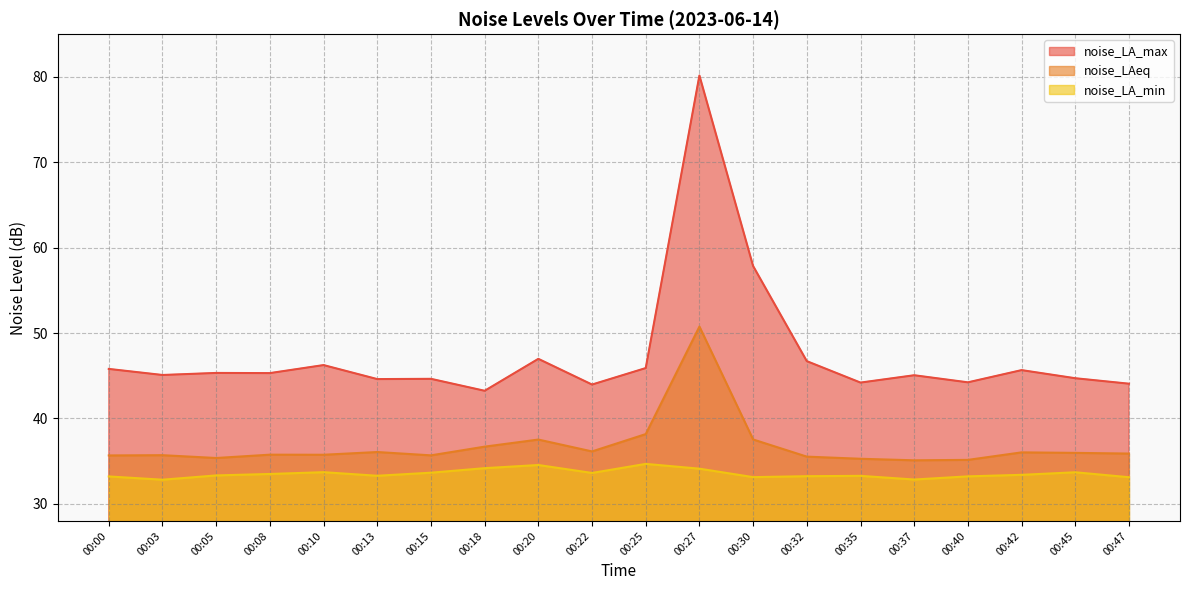

True or false: noise_LA_min and noise_LAeq intersect in this chart.

False